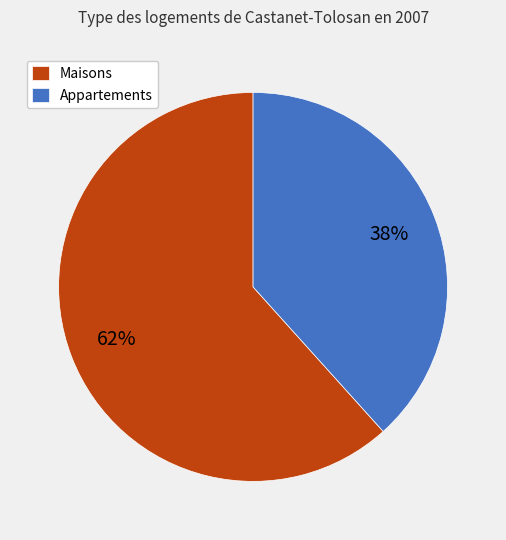

Which slice represents more than half of the pie?

Maisons